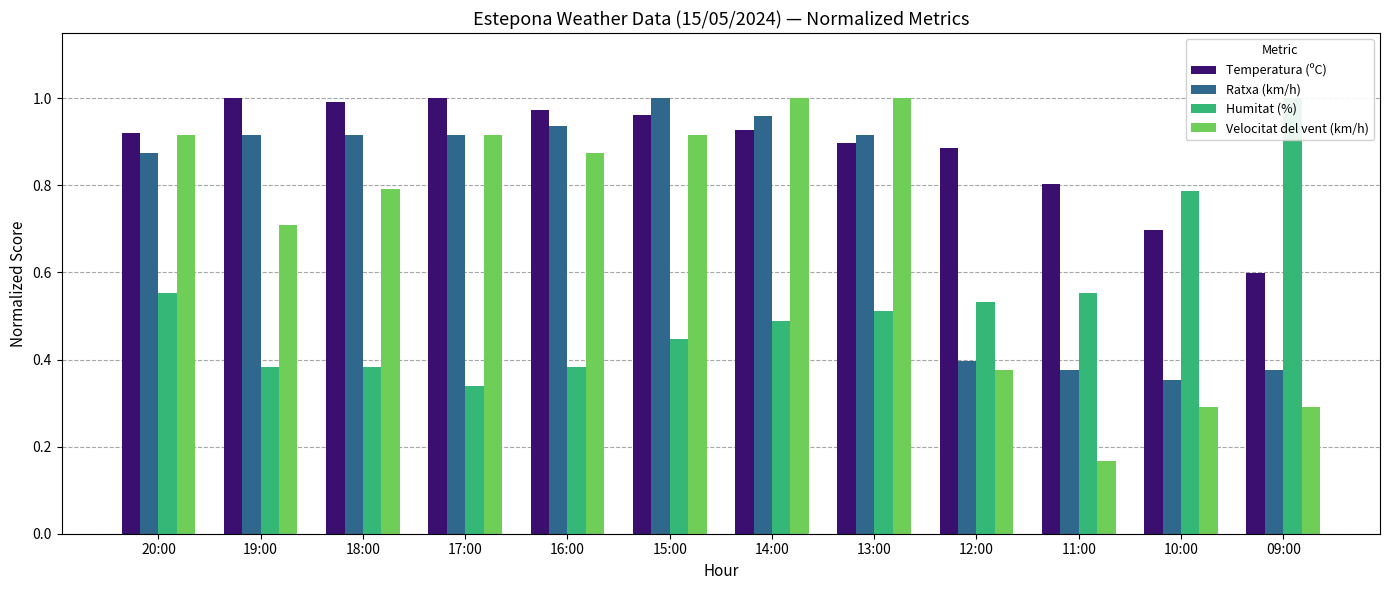

Which series changed the most between 19:00 and 09:00?

Humitat (%)